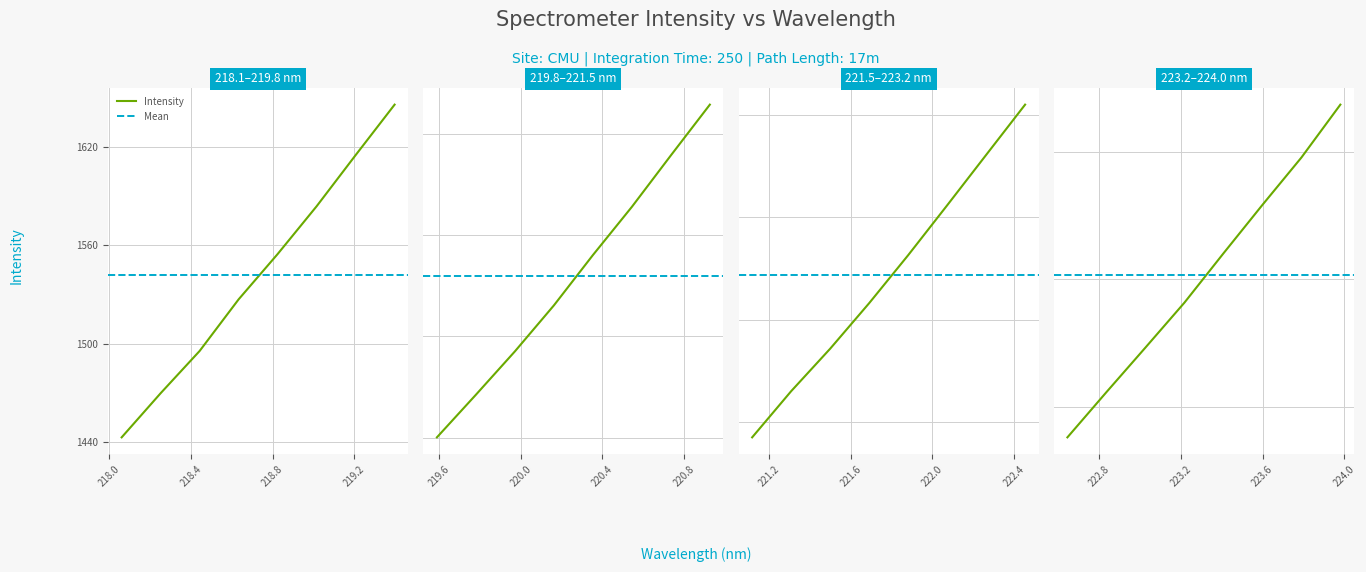

Reading left to right, extract all data points from this chart.

1442.8	1469.7	1495.5	1527.0	1554.7	1583.9	1615.1	1645.9	1680.4	1714.0	1748.2	1784.5	1824.1	1862.2	1902.7	1942.8	1984.9	2030.1	2071.6	2116.1	2163.0	2211.8	2261.0	2310.2	2363.8	2417.0	2469.4	2522.3	2580.3	2637.3	2693.1	2755.3